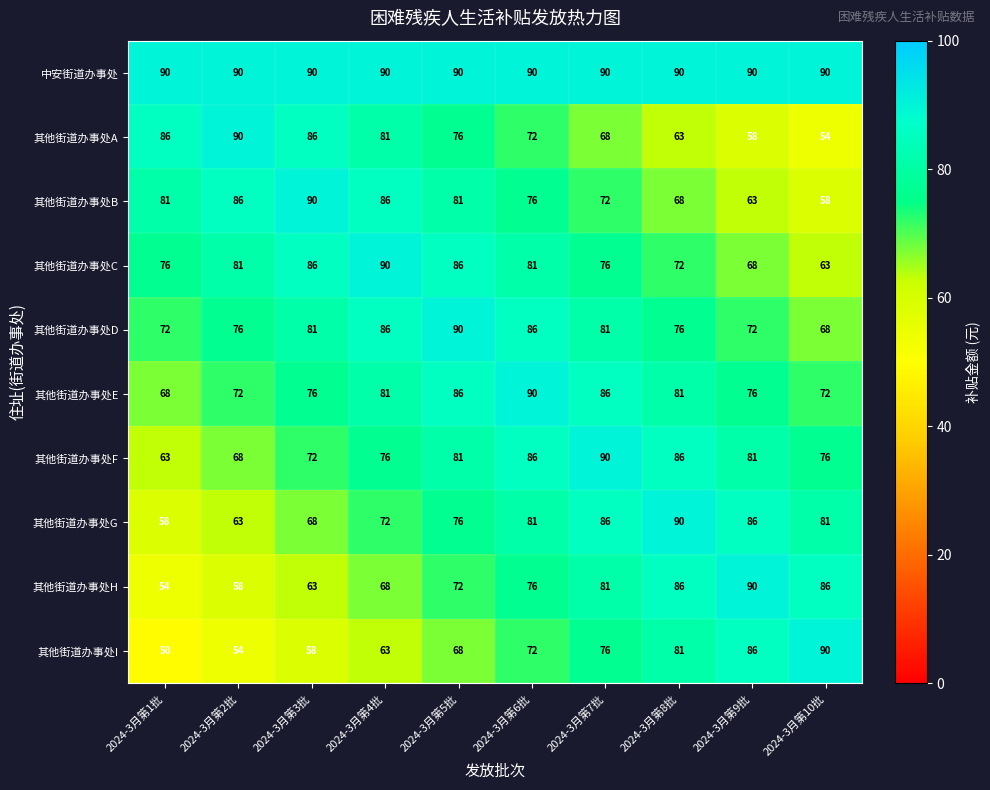

The value of 其他街道办事处E at 2024-3月第5批 is 26. True or false?

False